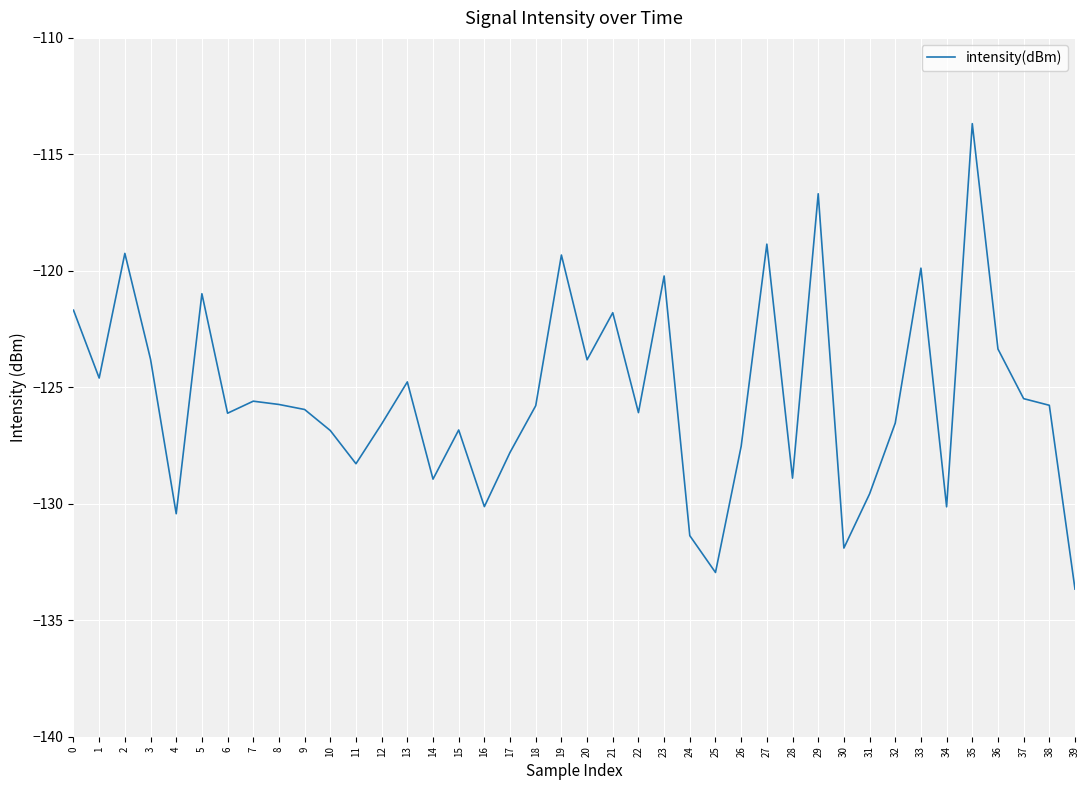

Is it true that the value at 8 is -47.6?

False